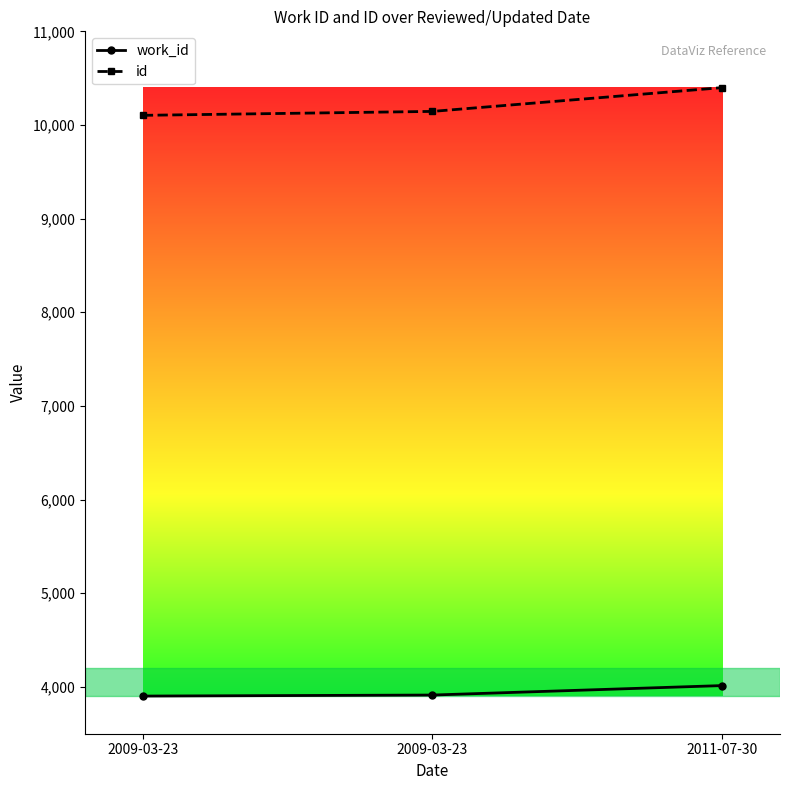

Is this an area chart (filled region under the line)?

No